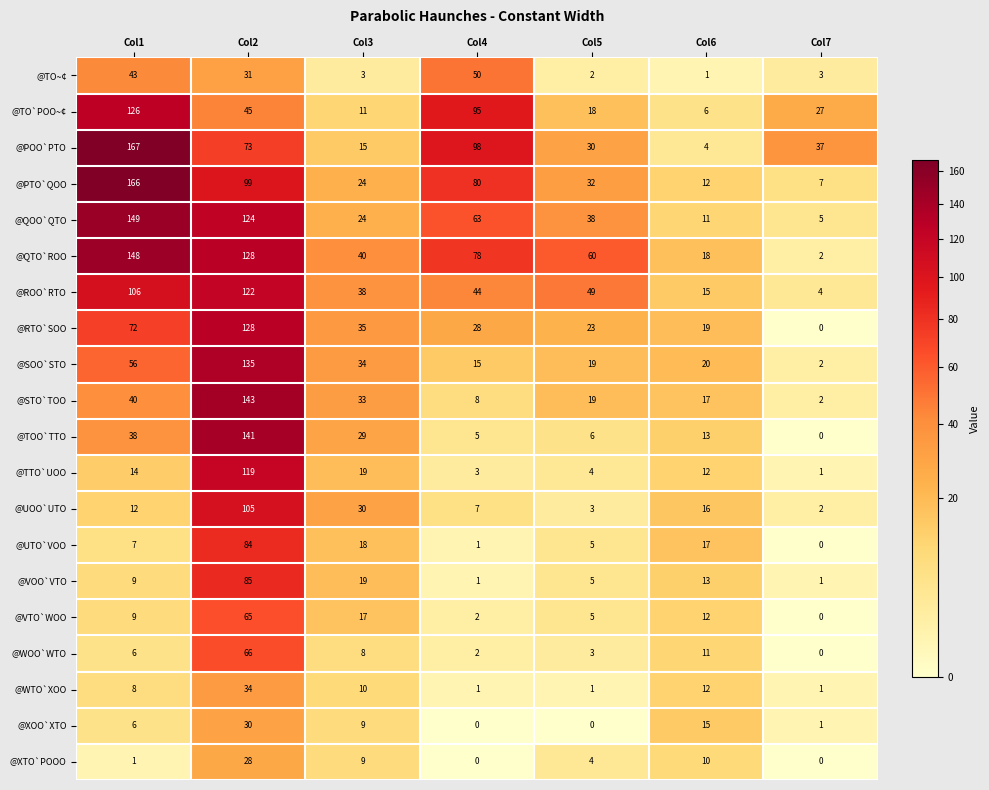

Rank the series by their maximum value, from lowest to highest.

@XTO`POOO, @XOO`XTO, @WTO`XOO, @TO~¢, @VTO`WOO, @WOO`WTO, @UTO`VOO, @VOO`VTO, @UOO`UTO, @TTO`UOO, @ROO`RTO, @TO`POO~¢, @RTO`SOO, @SOO`STO, @TOO`TTO, @STO`TOO, @QTO`ROO, @QOO`QTO, @PTO`QOO, @POO`PTO